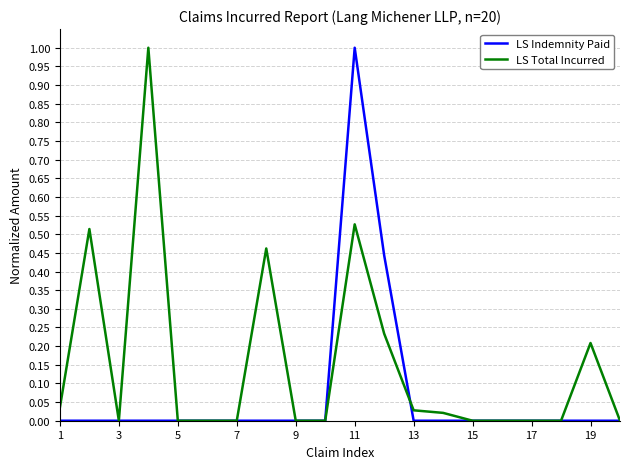

Which series has the largest total across all categories?

LS Total Incurred